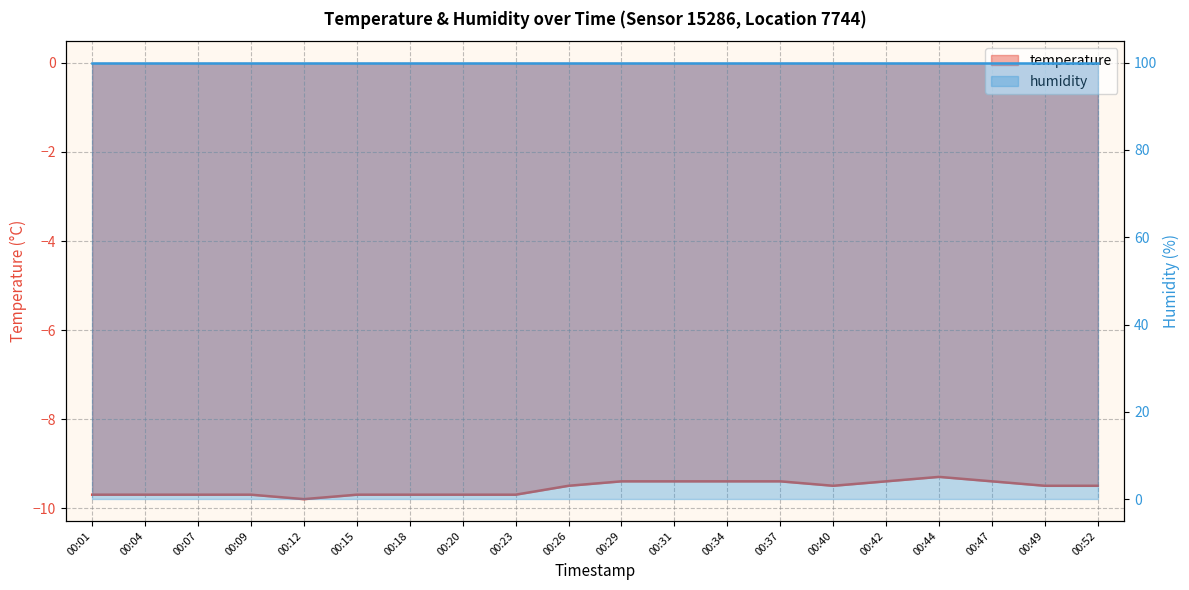

Does the chart display data point markers on the line(s)?

No